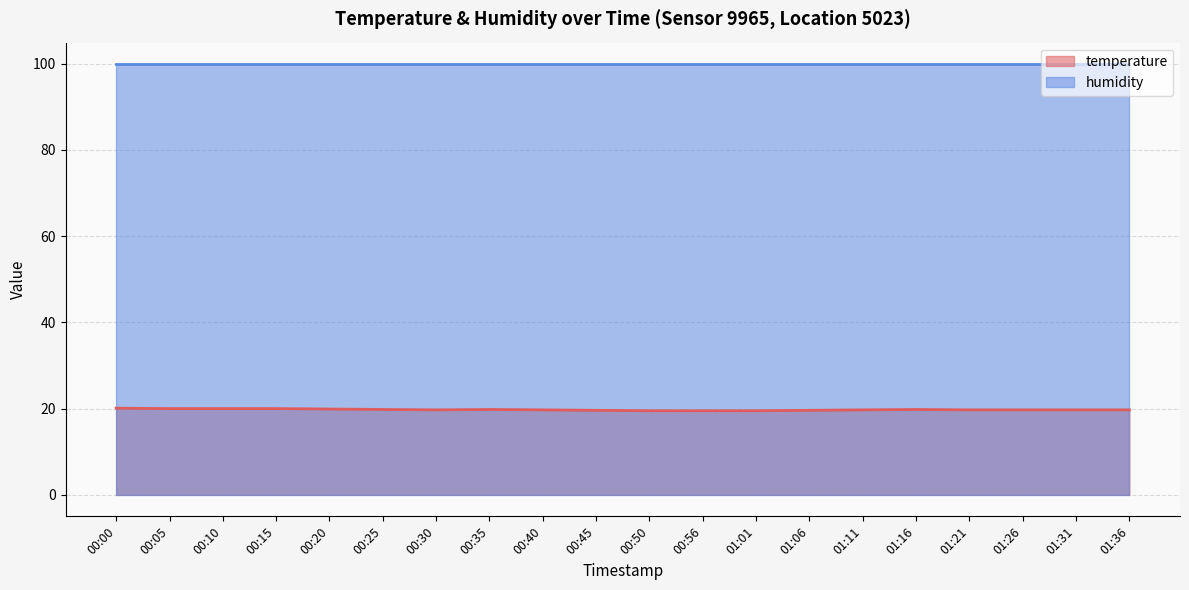

How many values are between 19 and 20?

19